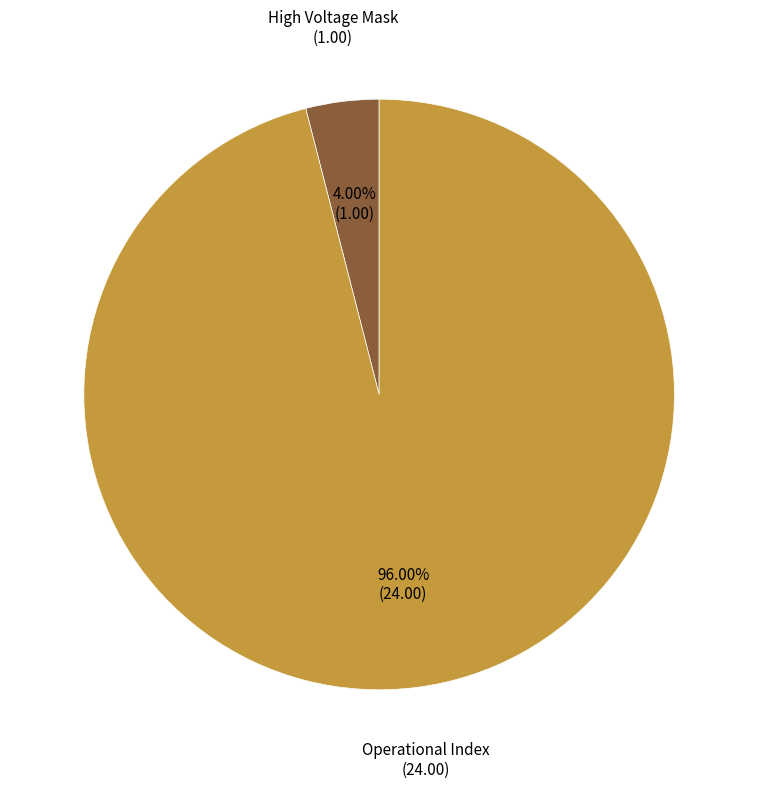

To the nearest percent, what is the difference between the largest and smallest slice percentages?

92%